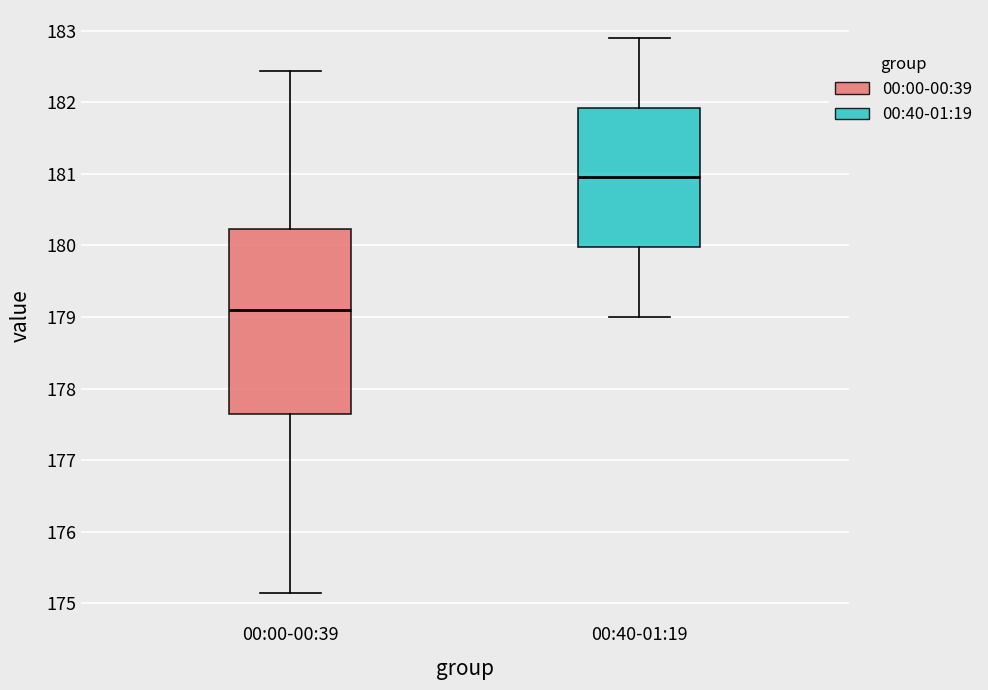

Reading left to right, transcribe this box plot: for each box, give where its median line is, the range the box spans, and where its two whiskers end, as read against the y-axis. The values are not printed on the chart, so give them approximately, as read against the axis.

00:00-00:39: median 179.1, box 177.6 to 180.2, whiskers 175.1 to 182.4
00:40-01:19: median 181.0, box 180.0 to 181.9, whiskers 179.0 to 182.9